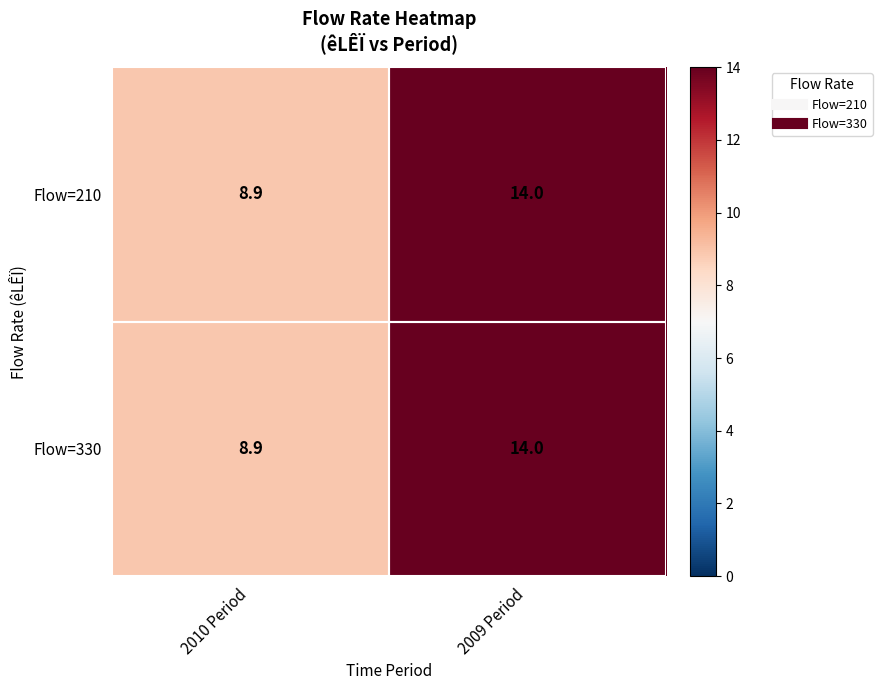

The Flow=210 series shows 2.6 at 2010 Period. True or false?

False